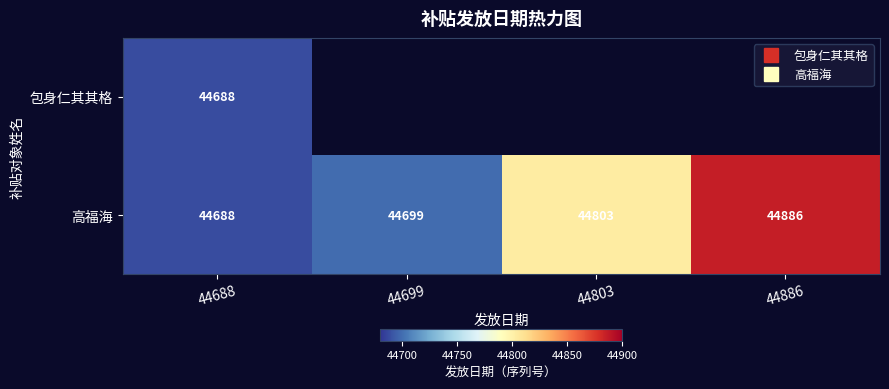

List the series in order of their overall mean, lowest first.

包身仁其其格, 高福海